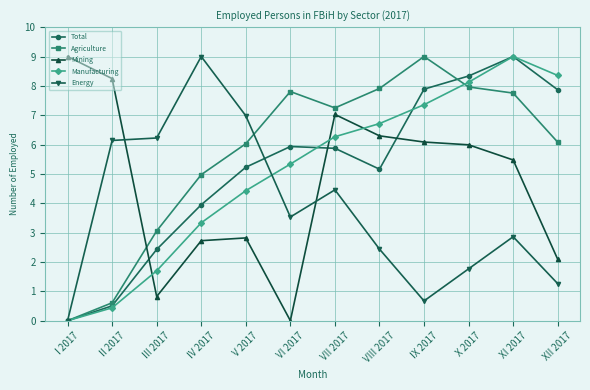

True or false: Manufacturing has a value of 8.4 at XII 2017.

True